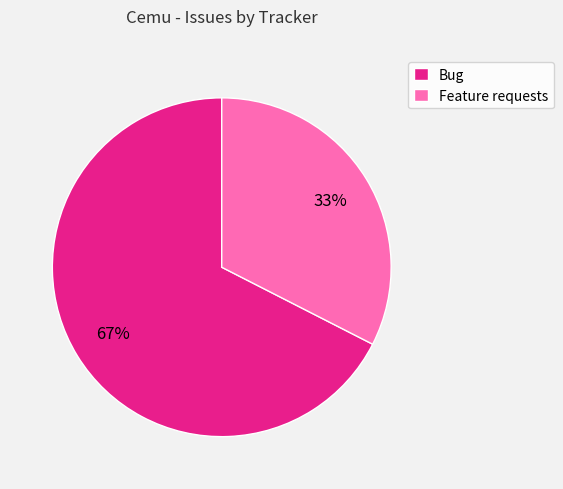

Count the number of slices in the pie.

2